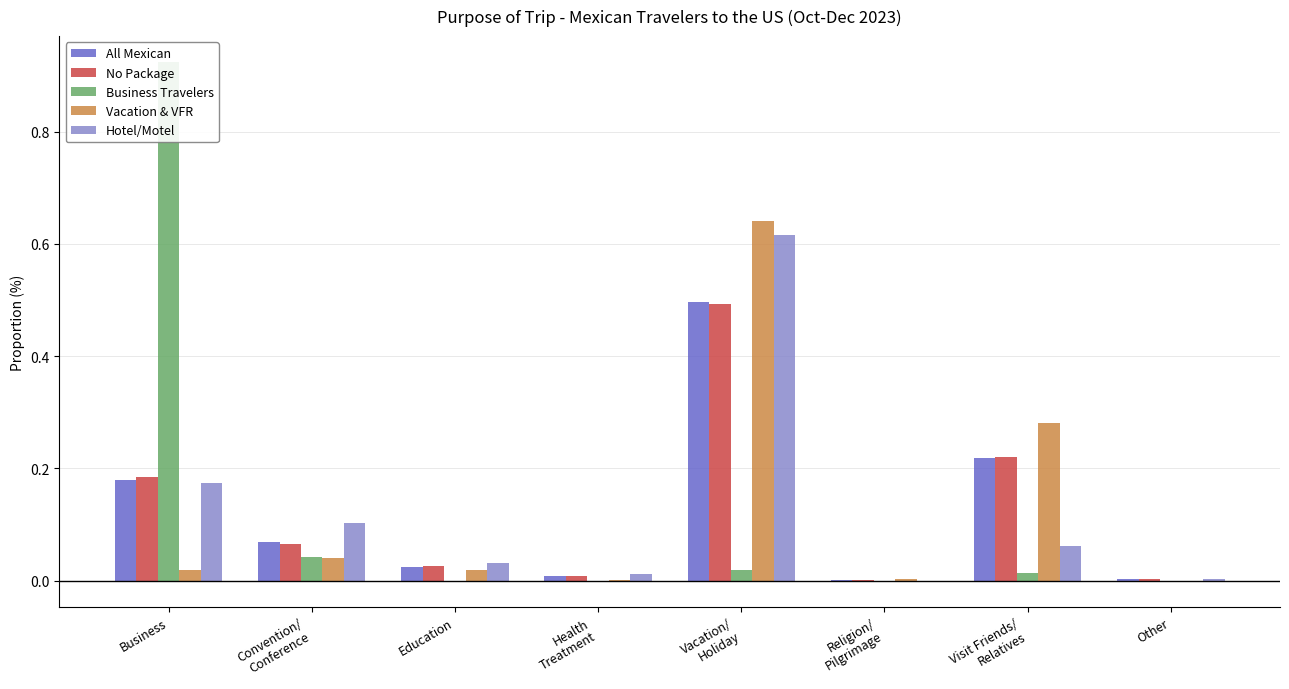

How many series are shown in this chart?

5